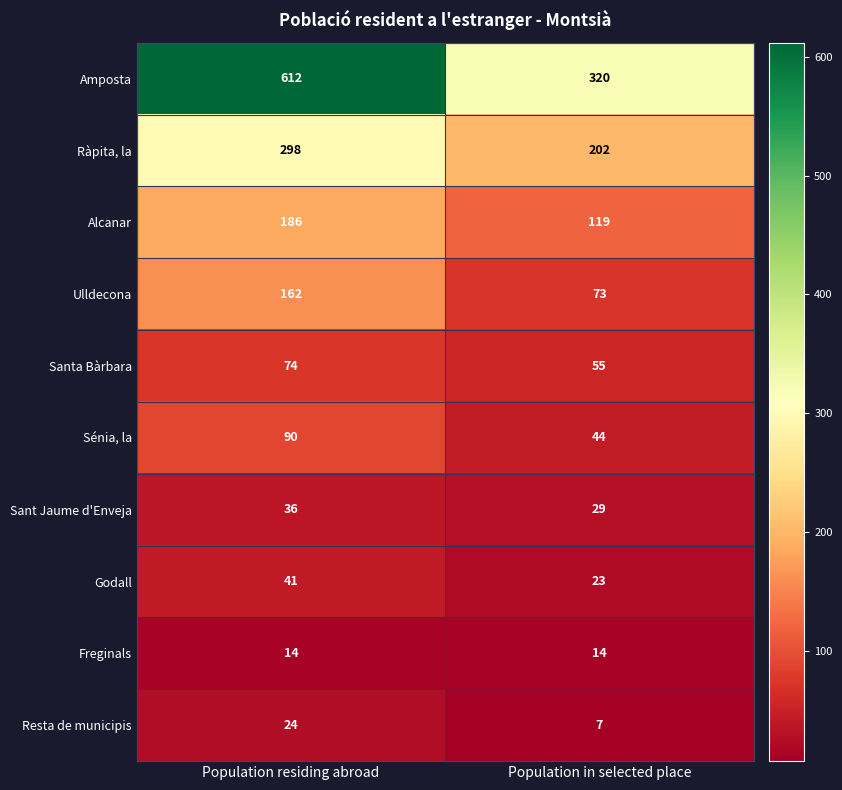

Reading left to right, transcribe all the data shown in this chart.

Amposta: Population residing abroad=612	Population in selected place=320
Ràpita, la: Population residing abroad=298	Population in selected place=202
Alcanar: Population residing abroad=186	Population in selected place=119
Ulldecona: Population residing abroad=162	Population in selected place=73
Santa Bàrbara: Population residing abroad=74	Population in selected place=55
Sénia, la: Population residing abroad=90	Population in selected place=44
Sant Jaume d'Enveja: Population residing abroad=36	Population in selected place=29
Godall: Population residing abroad=41	Population in selected place=23
Freginals: Population residing abroad=14	Population in selected place=14
Resta de municipis: Population residing abroad=24	Population in selected place=7